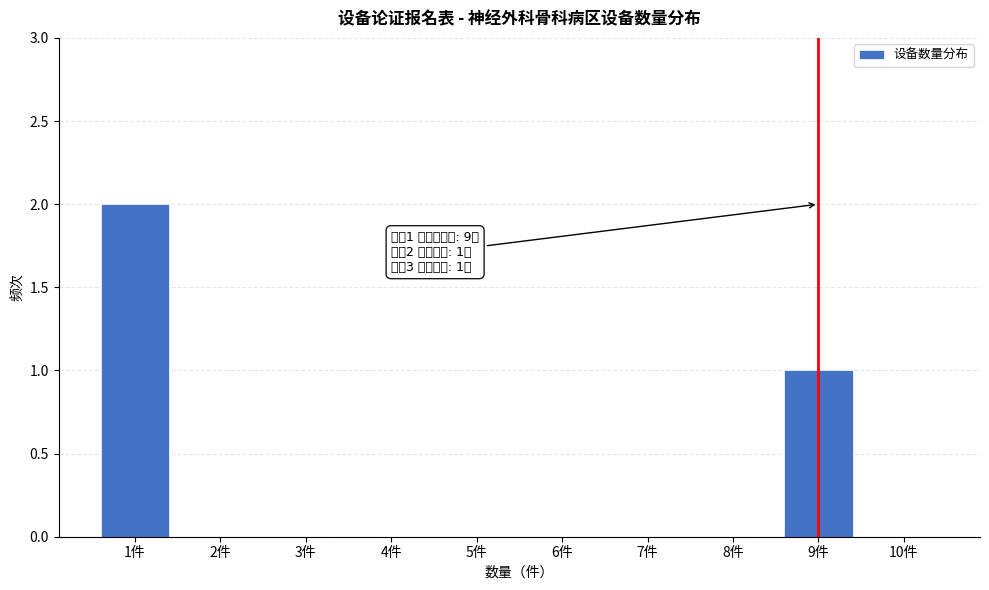

Reading left to right, transcribe all the data shown in this chart.

1件=2	2件=0	3件=0	4件=0	5件=0	6件=0	7件=0	8件=0	9件=1	10件=0